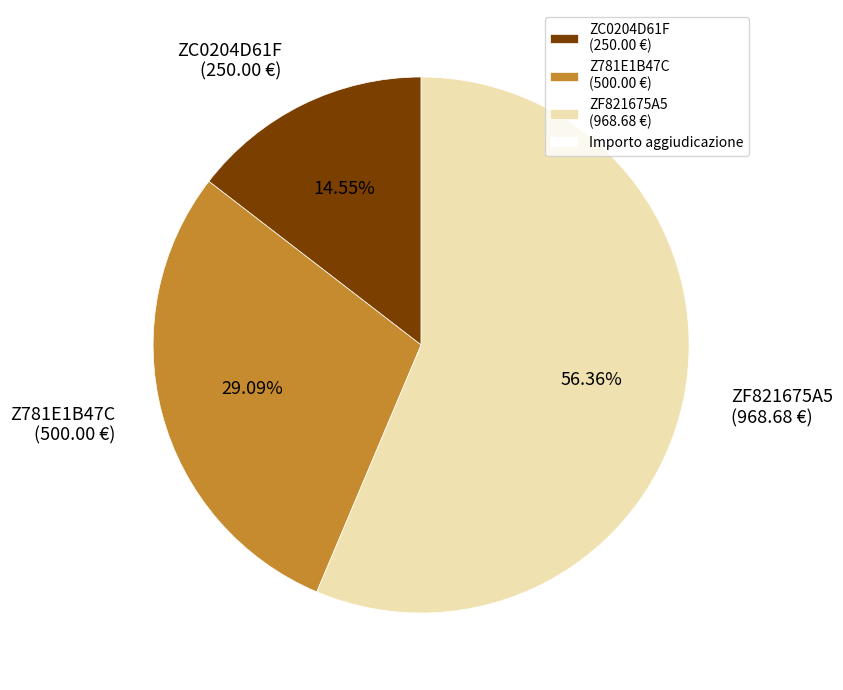

Between ZC0204D61F and ZF821675A5, which is larger?

ZF821675A5